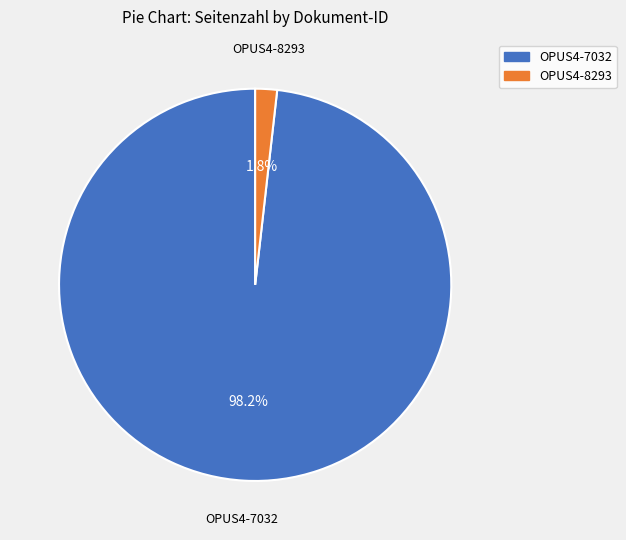

To the nearest percent, what portion does OPUS4-8293 represent?

2%